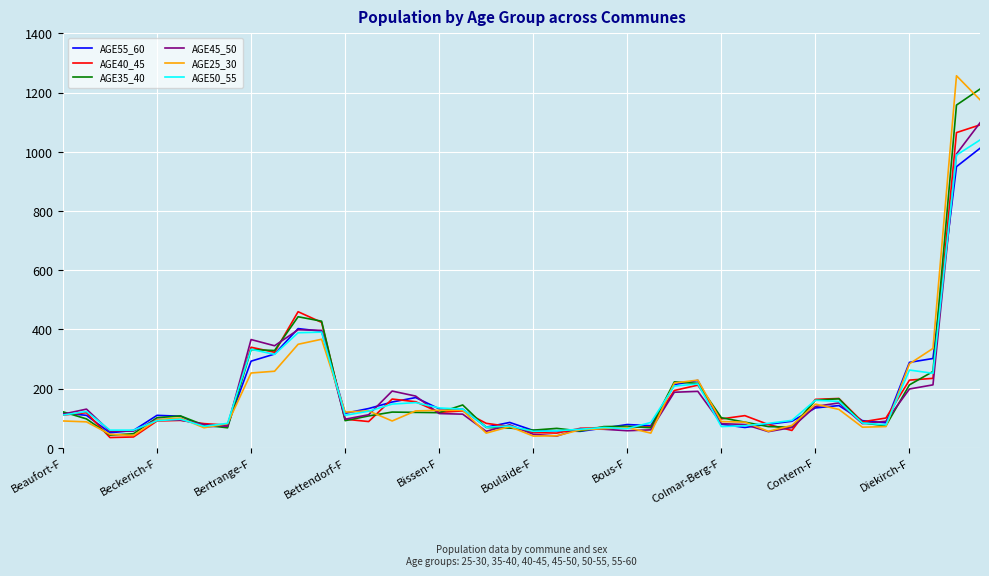

What is the minimum value shown in the chart?

35